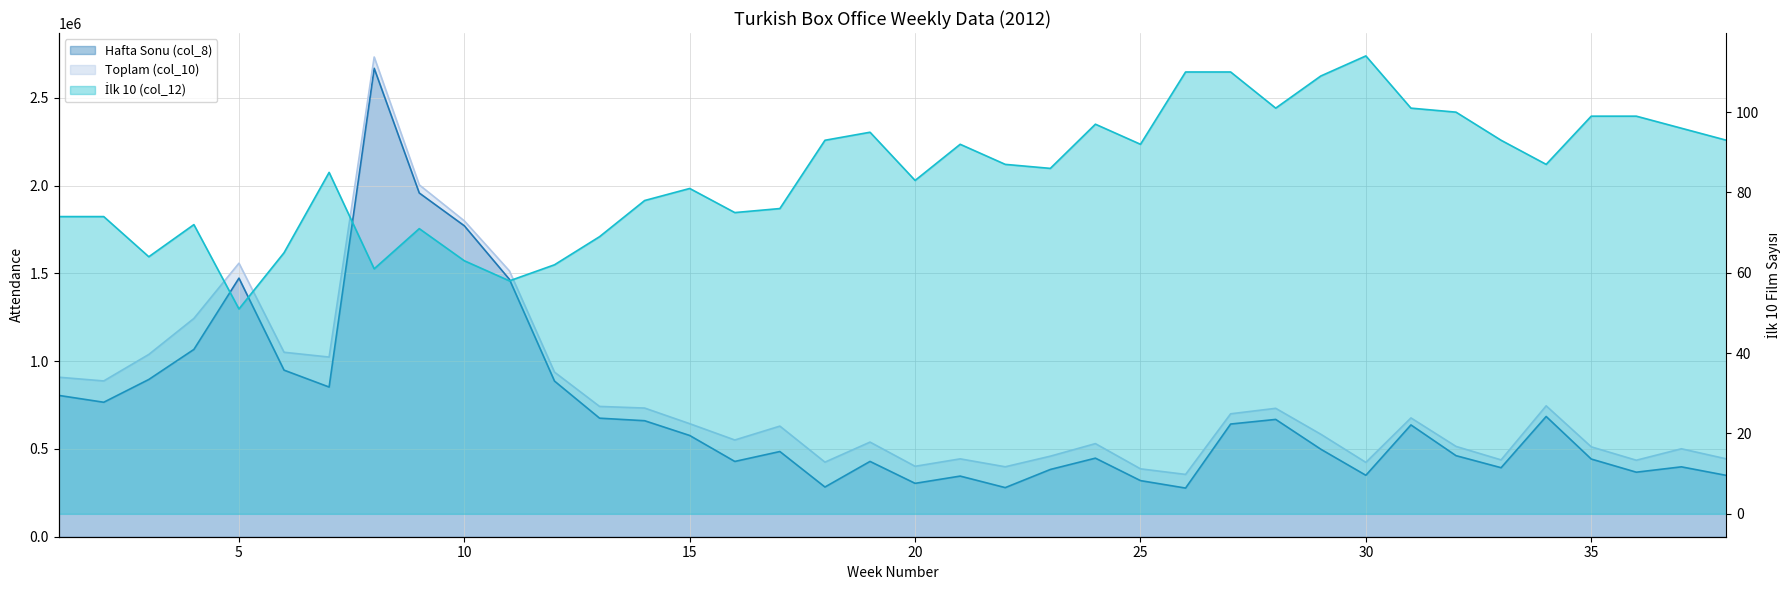

What are all the series names shown in the legend?

Hafta Sonu (col_8), Toplam (col_10), İlk 10 (col_12)